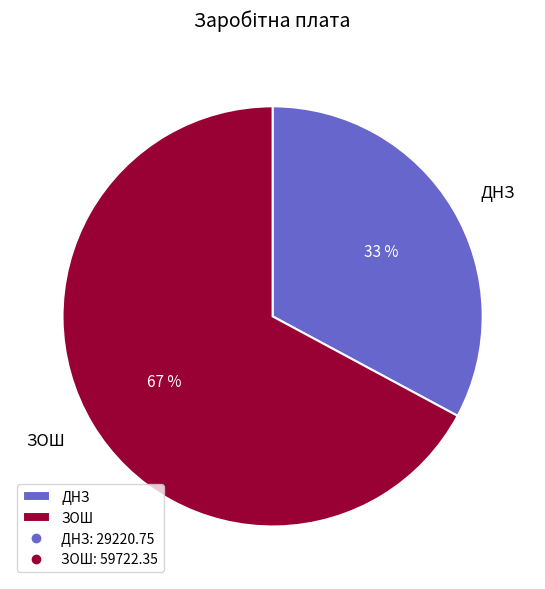

Combined, do ДНЗ and ЗОШ account for over 50%?

Yes